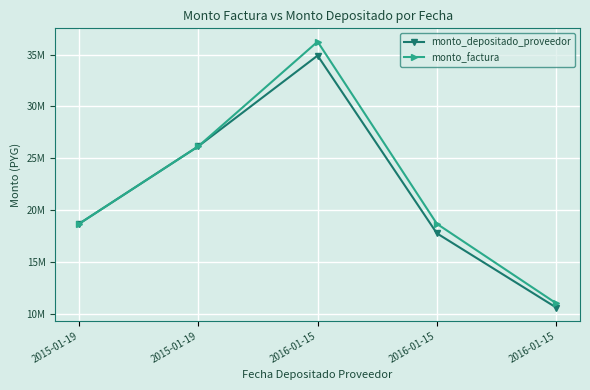

Reading left to right, extract all data points from this chart.

monto_depositado_proveedor: 2015-01-19=18700000	2015-01-19=26166000	2016-01-15=34902482	2016-01-15=17783360	2016-01-15=10636562
monto_factura: 2015-01-19=18700000	2015-01-19=26166000	2016-01-15=36246000	2016-01-15=18700000	2016-01-15=11046000